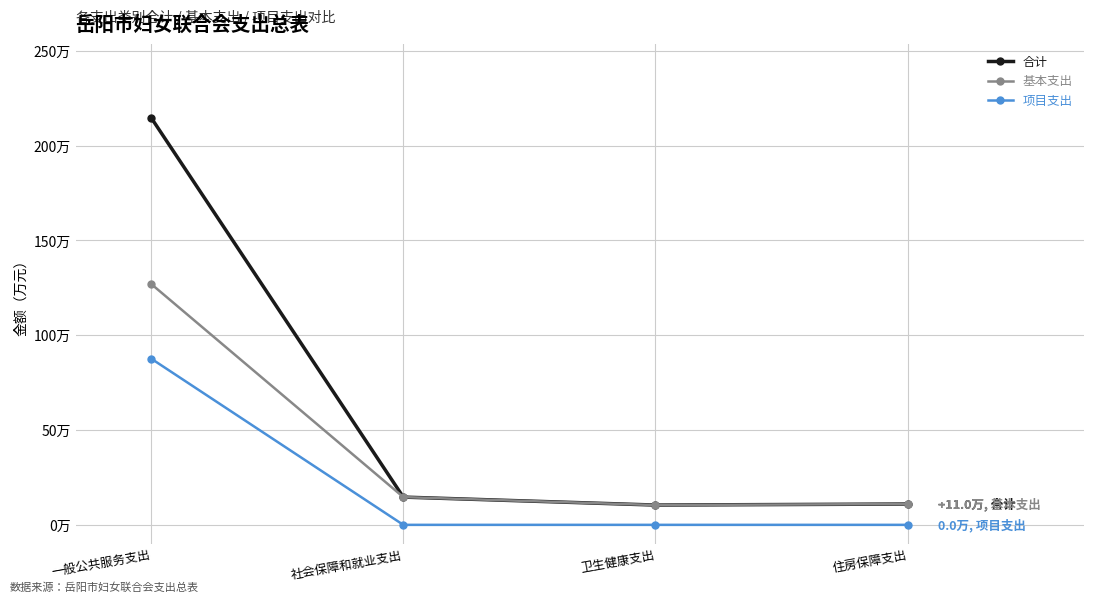

True or false: 项目支出 has more than 1 points higher than both neighbors.

False